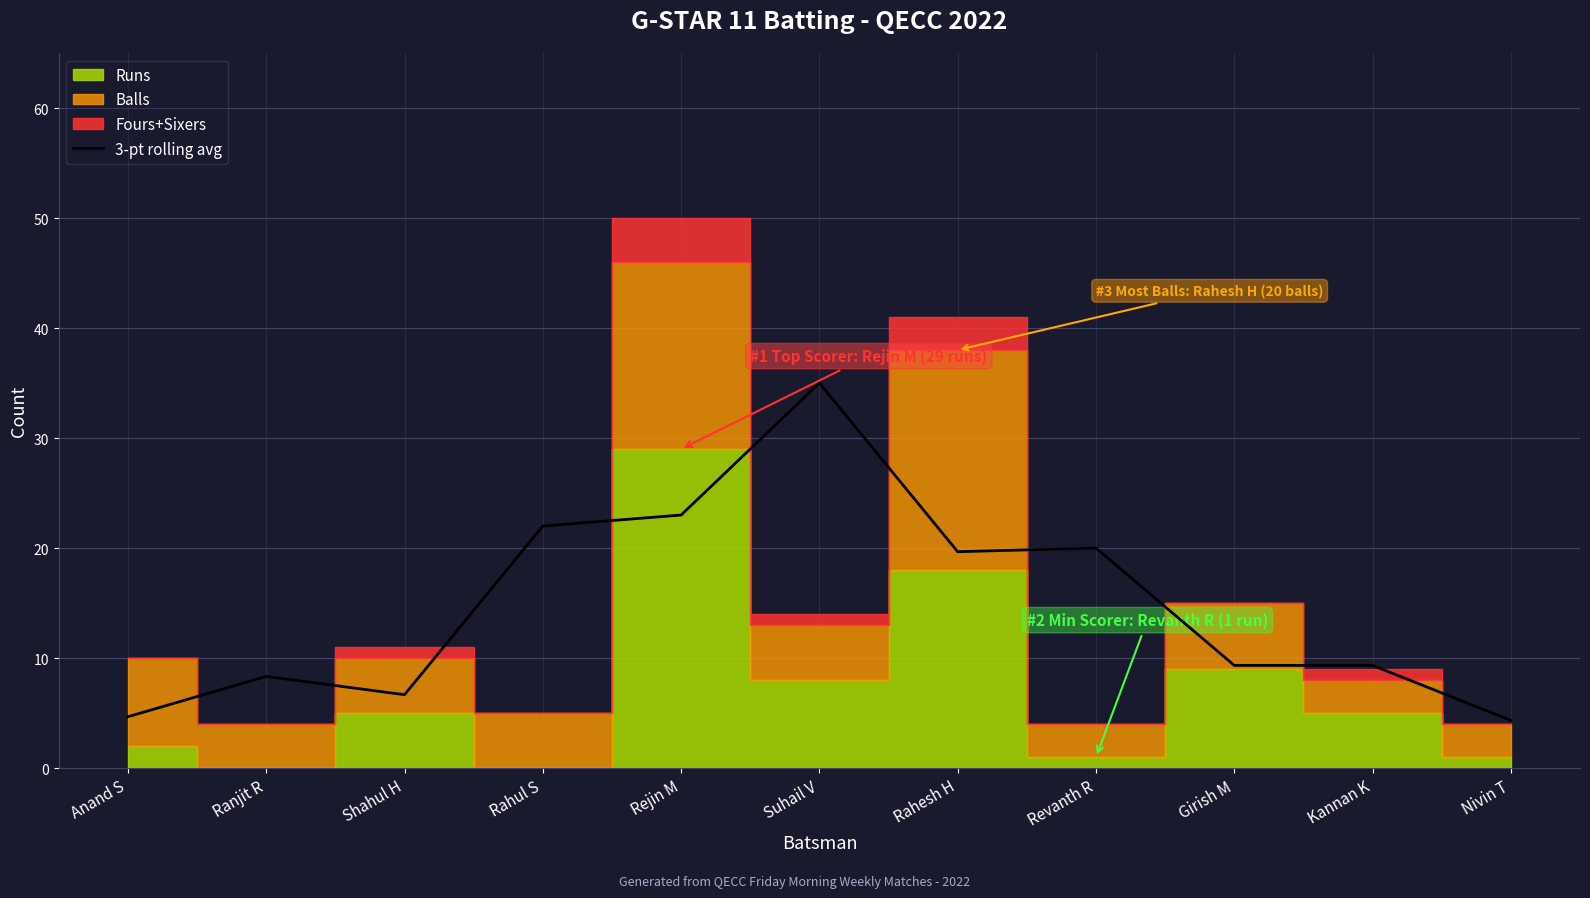

The value of 3-pt rolling avg at Revanth R is 13.1. True or false?

False